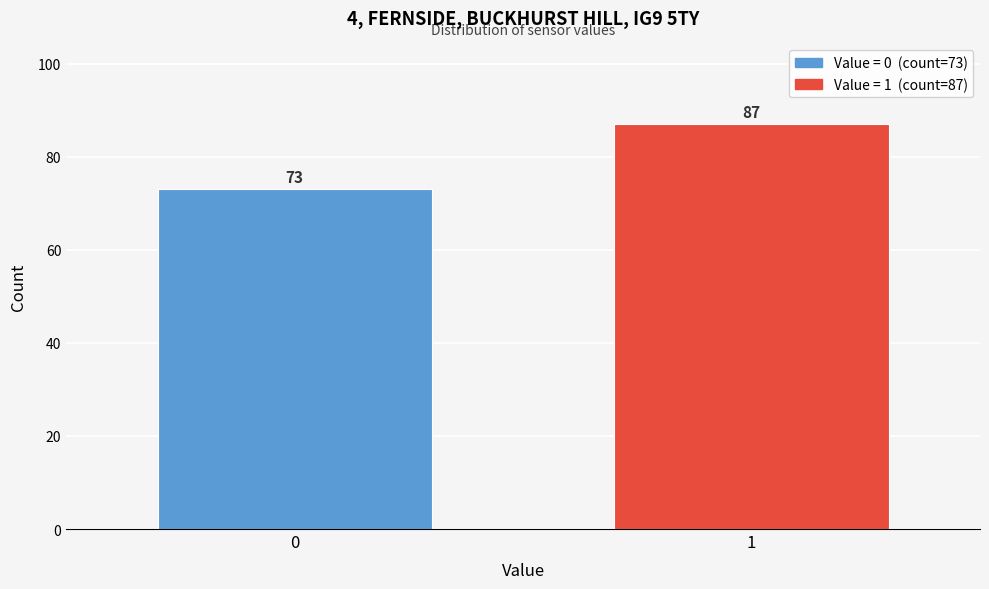

Reading left to right, list all the values displayed in this chart.

0=73	1=87